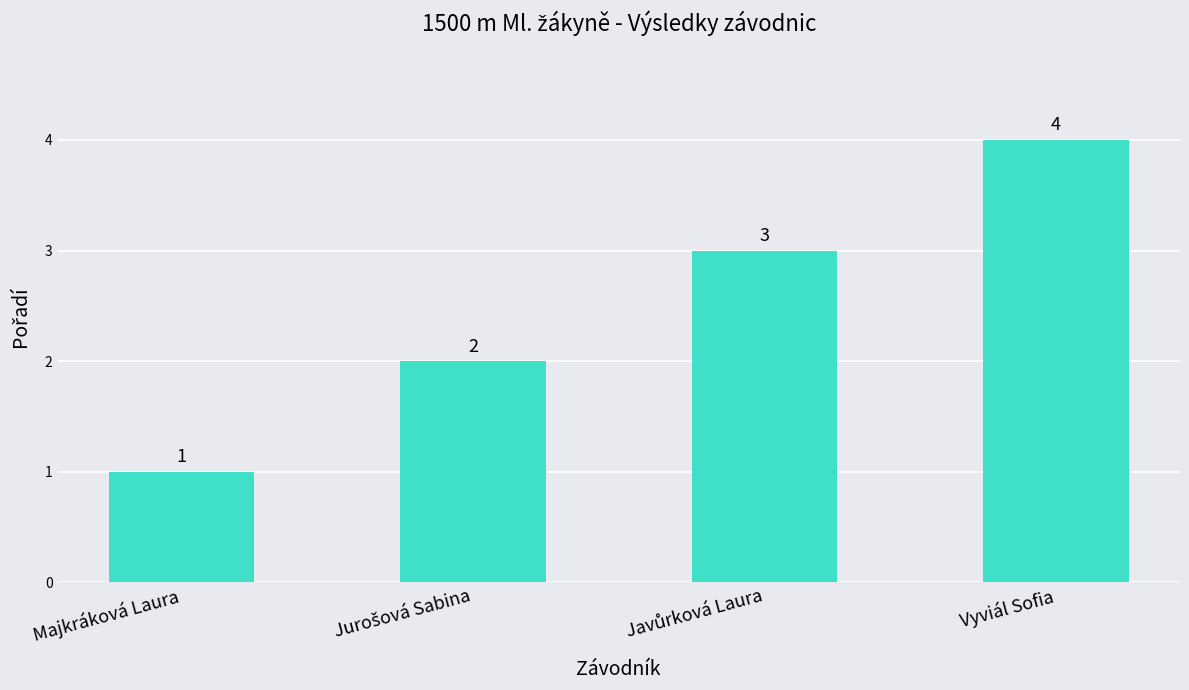

What value does the data have at Majkráková Laura?

1